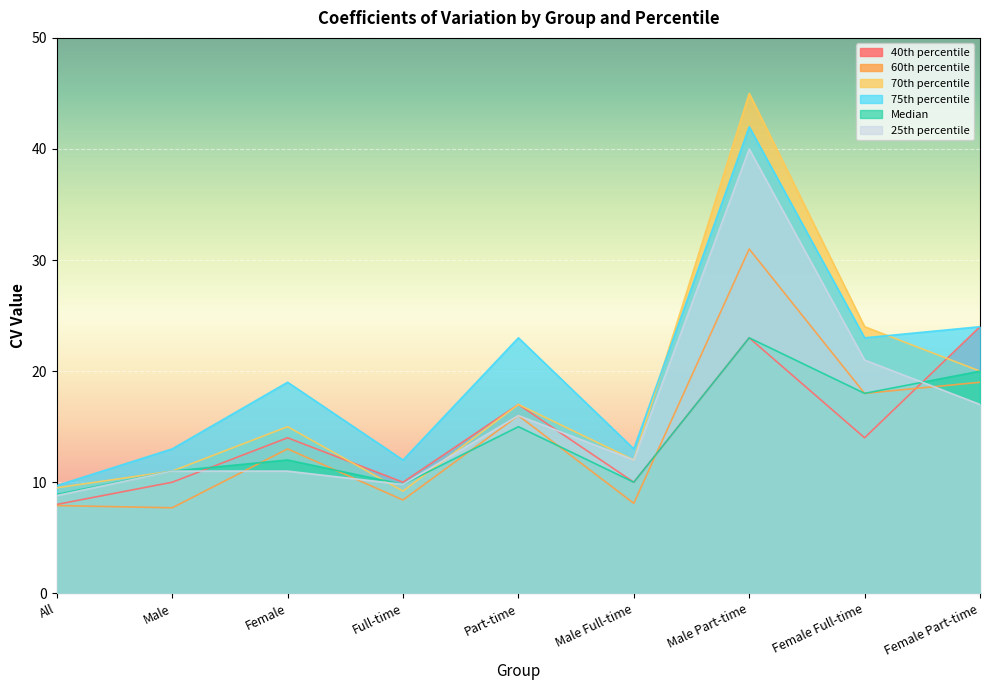

What position from the right is Full-time?

6